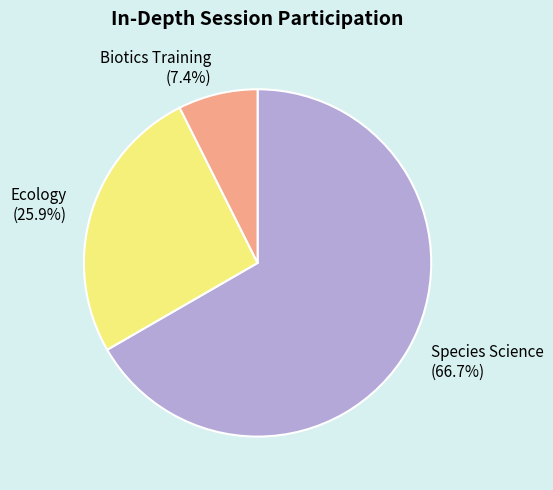

Which slice represents more than half of the pie?

Species Science